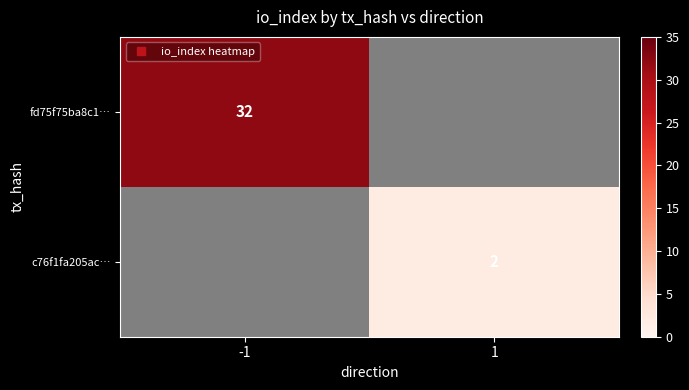

What is the maximum value shown in the chart?

32.0